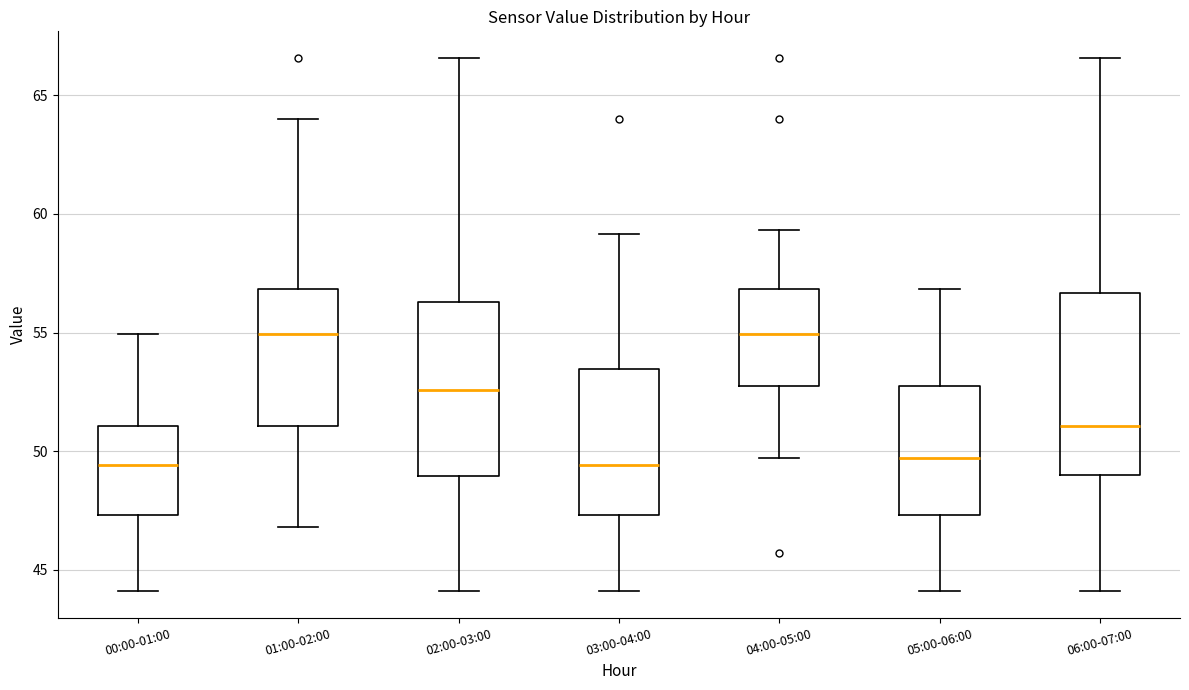

Where does the upper whisker of the box for 04:00-05:00 end on the y-axis? The values are not printed on the chart, so give them approximately, as read against the axis.

59.5